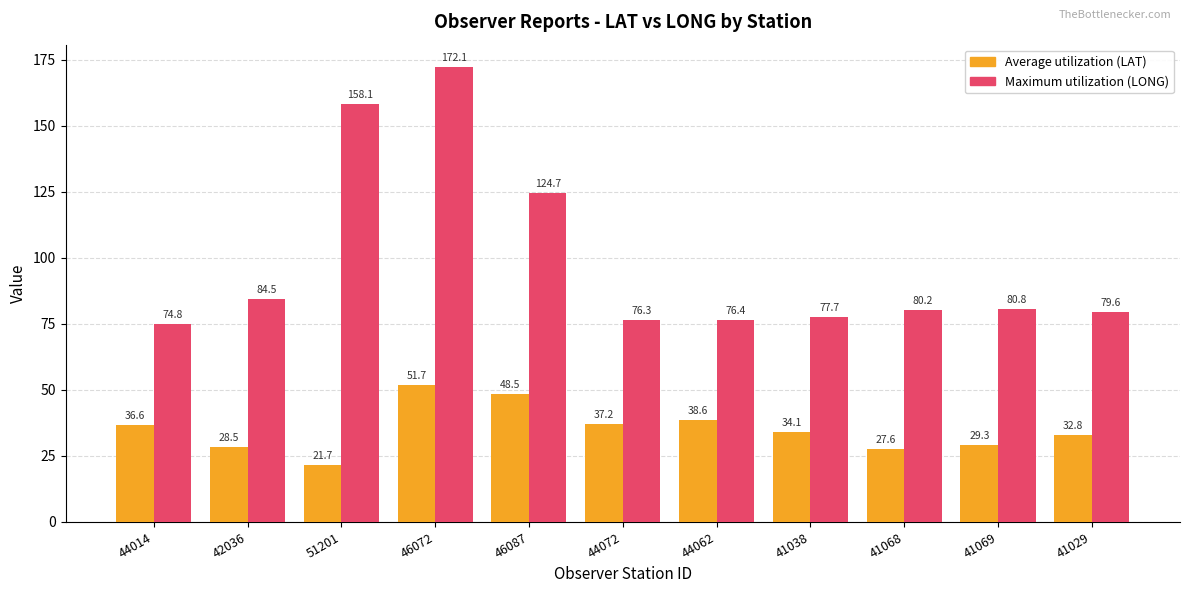

What is the sum of all Average utilization (LAT) values?

386.6